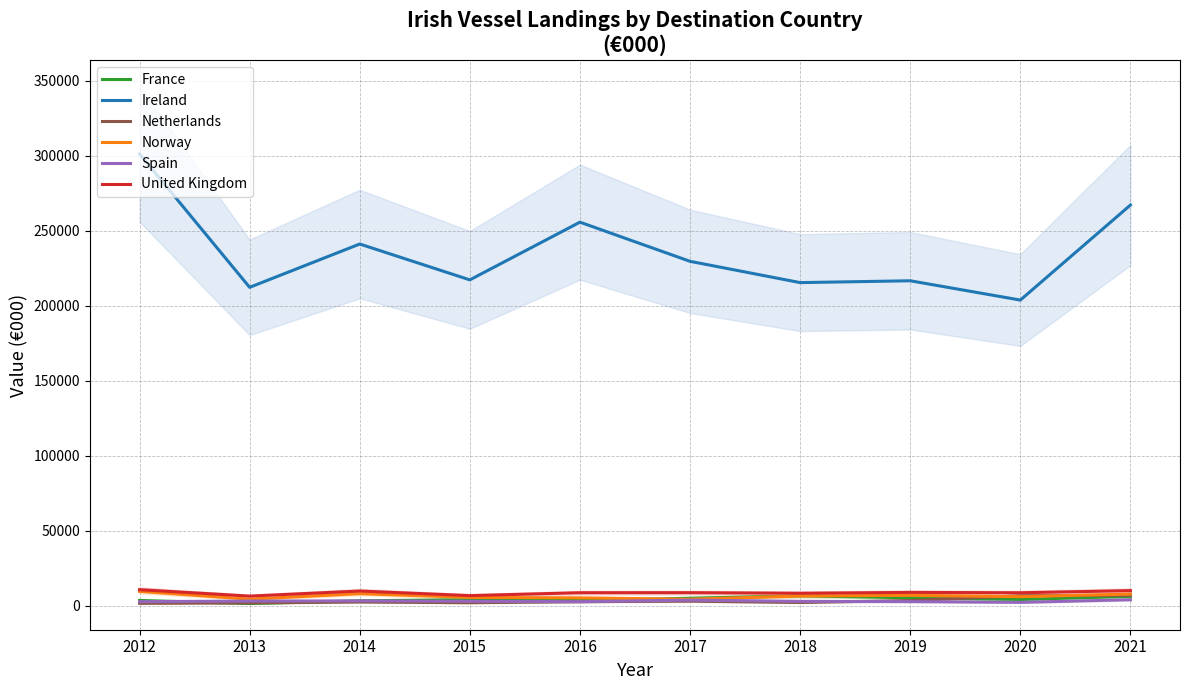

What is the value of the Norway point at the 6th from the left?

4229